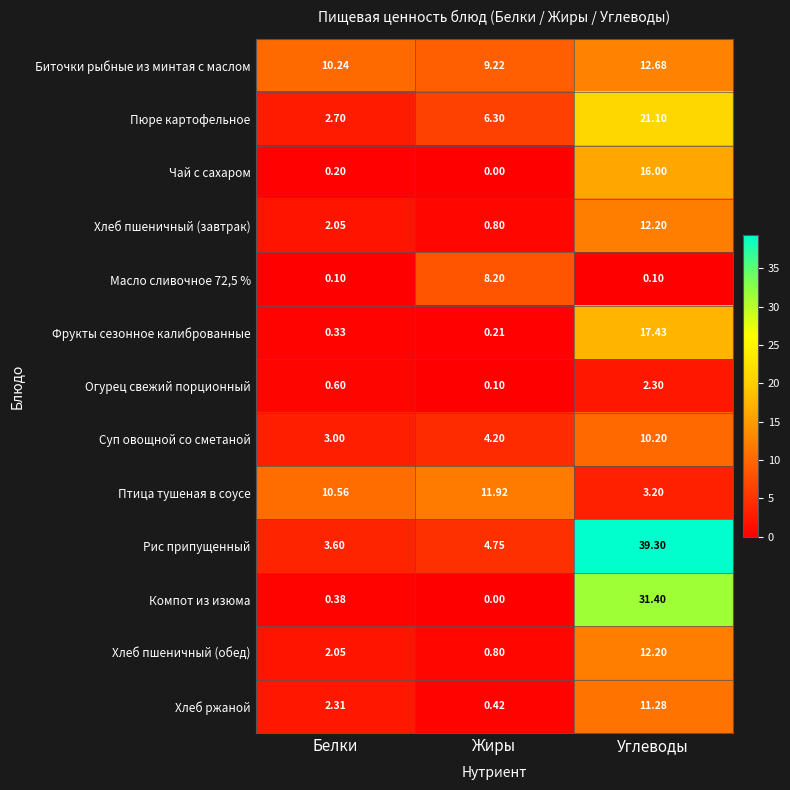

Rank the categories by Пюре картофельное value from lowest to highest.

Белки, Жиры, Углеводы